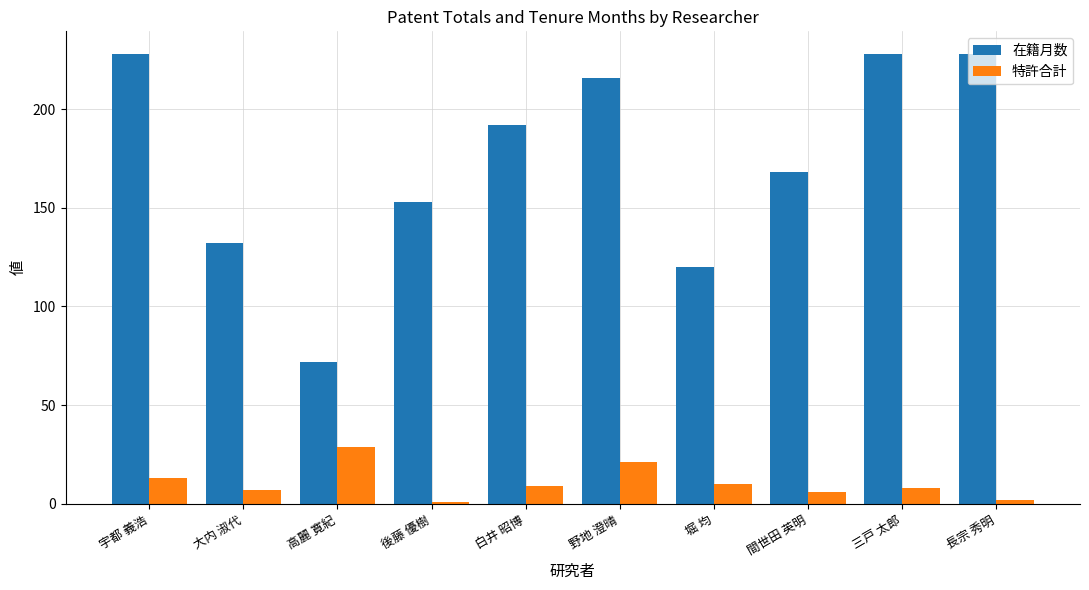

At which label does 特許合計 reach its peak?

高麗 寛紀